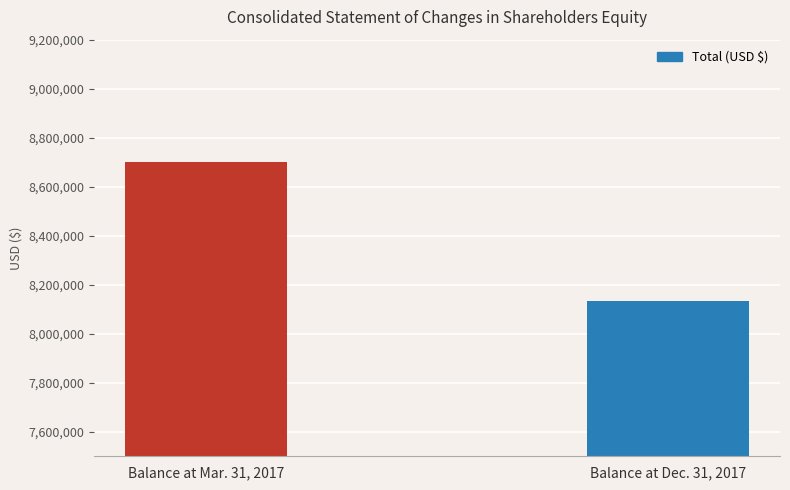

Count the values in the range 8133637 to 8702322.

2